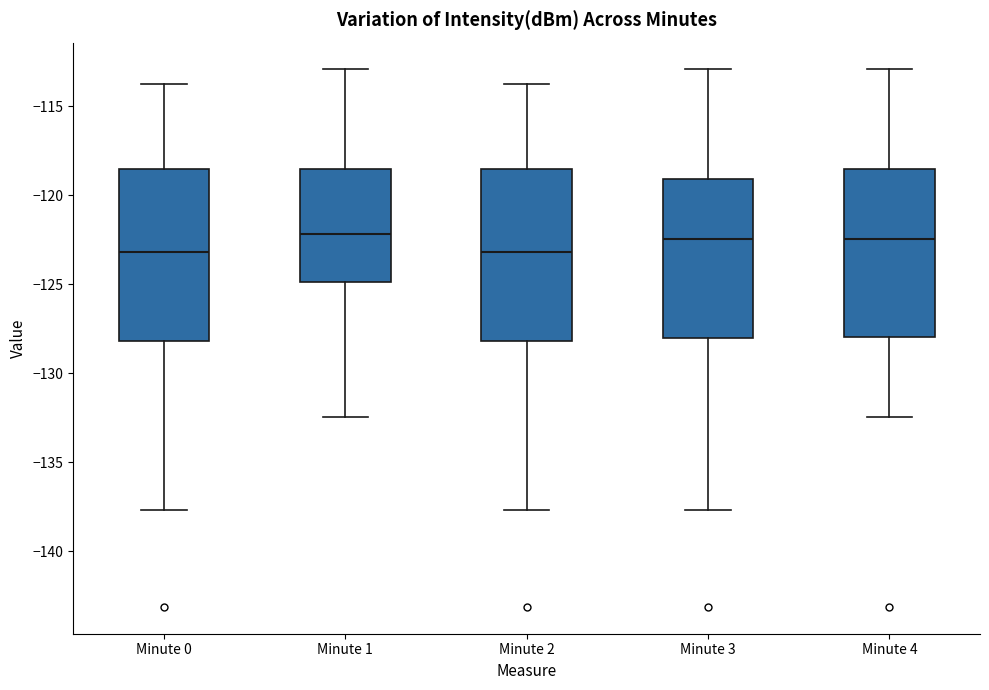

Where does the median line of the box for Minute 0 sit on the y-axis? The values are not printed on the chart, so give them approximately, as read against the axis.

-123.0